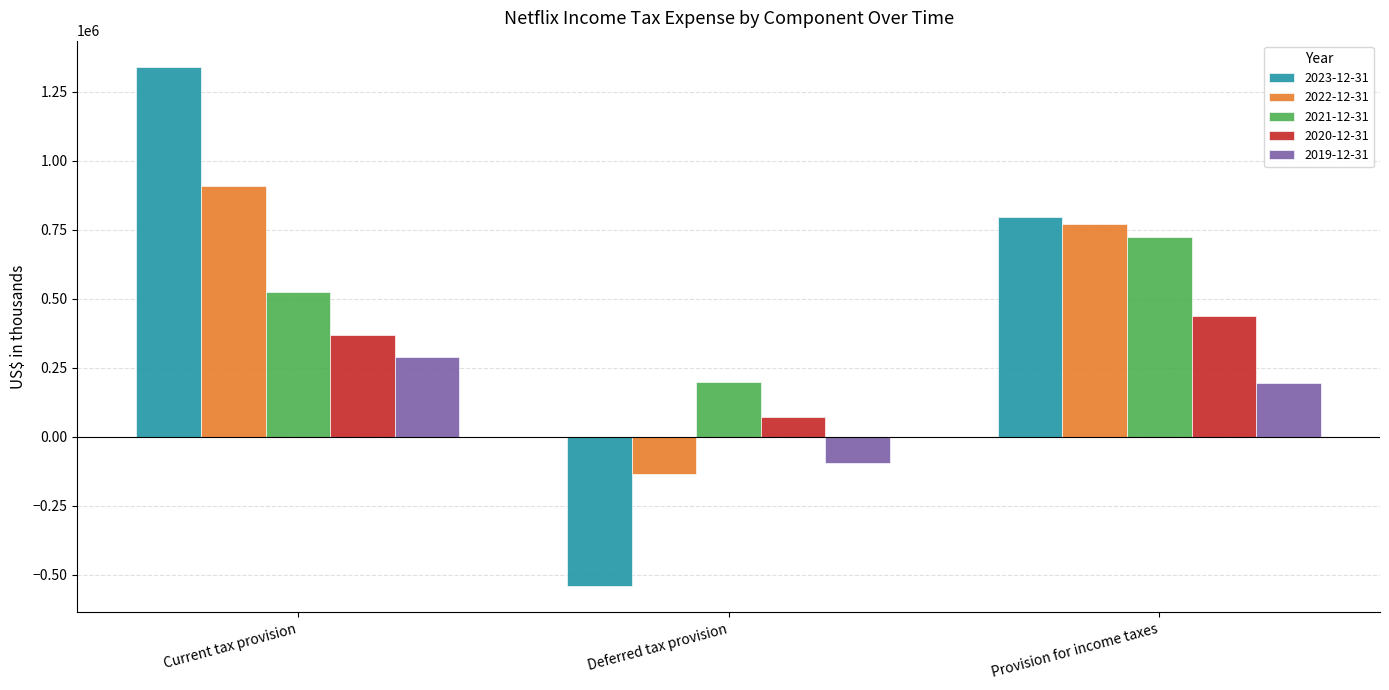

At which label does 2023-12-31 reach its minimum?

Deferred tax provision